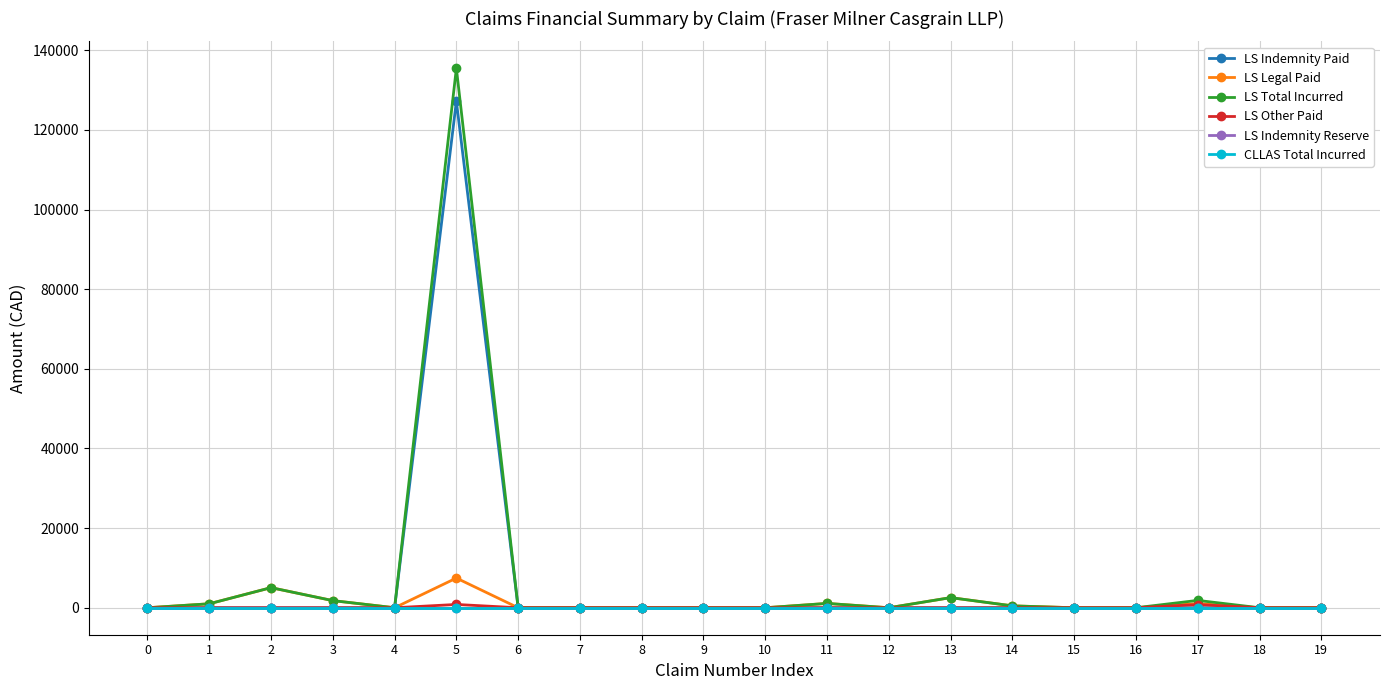

True or false: LS Total Incurred and LS Legal Paid cross at least once.

False